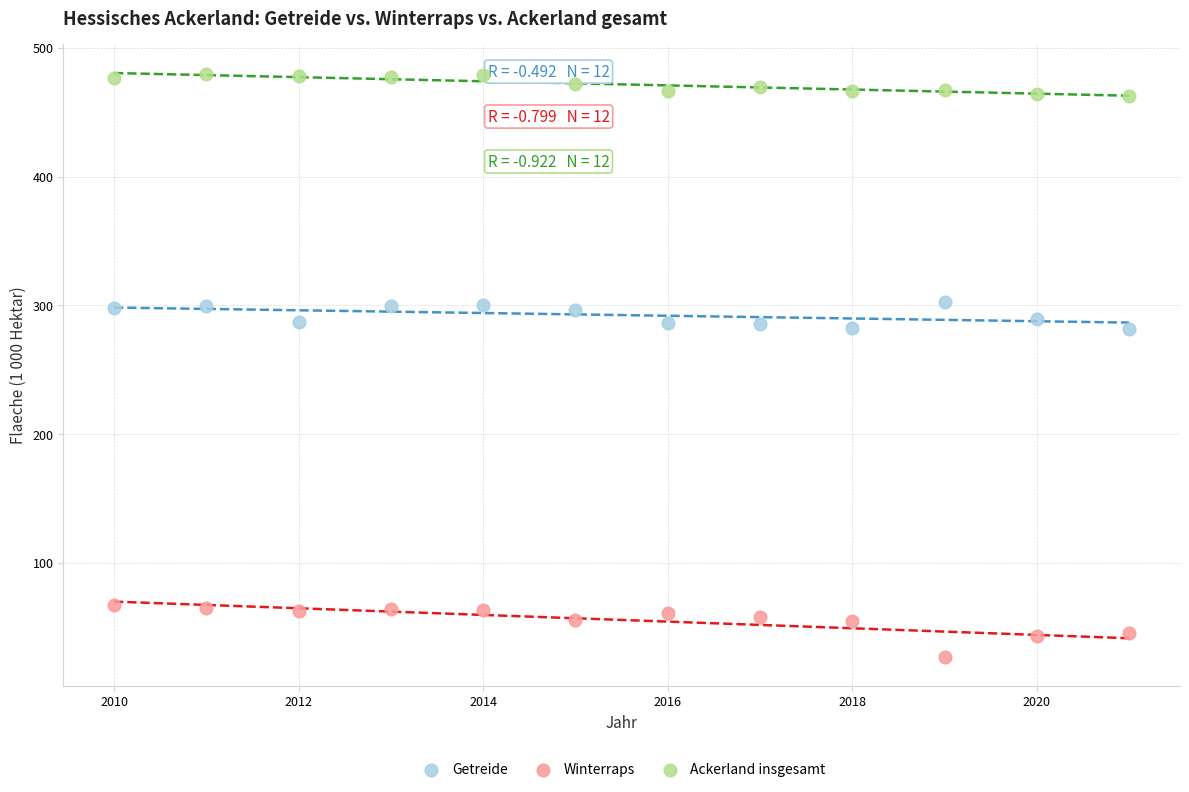

Which series reaches the maximum Y coordinate?

Ackerland insgesamt